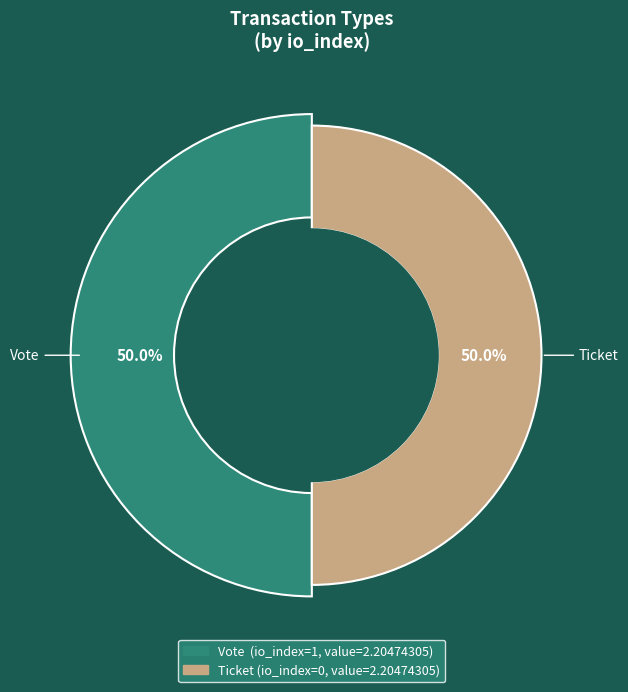

Which slice is the smallest?

Ticket (tx_type, io_index=0)